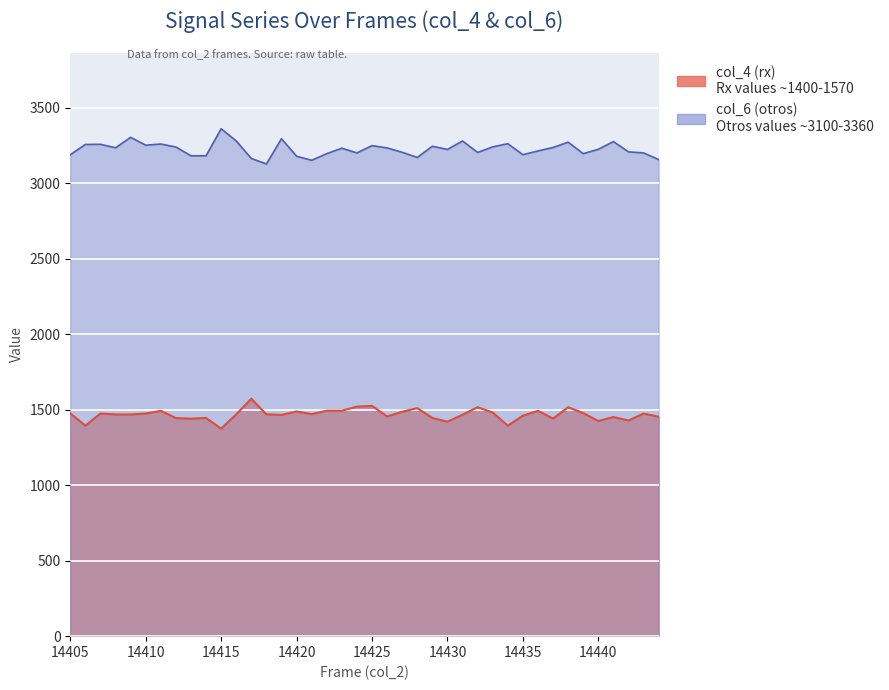

Which series changed the most between 14415 and 14421?

col_6 (otros)